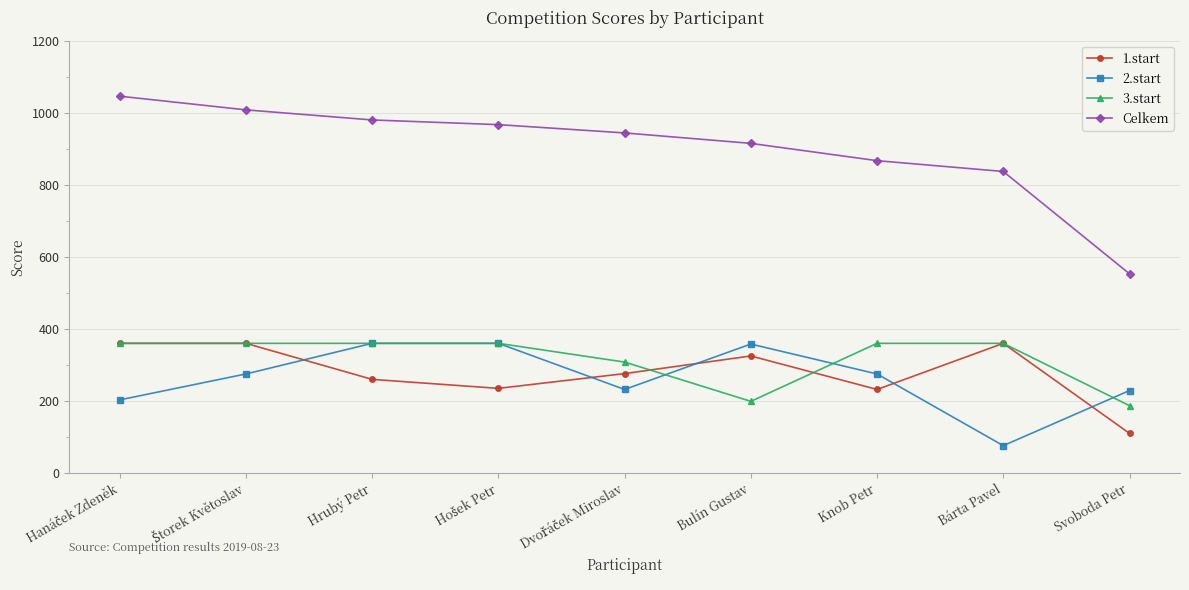

What is the value of the 2.start point at the 4th from the left?

360